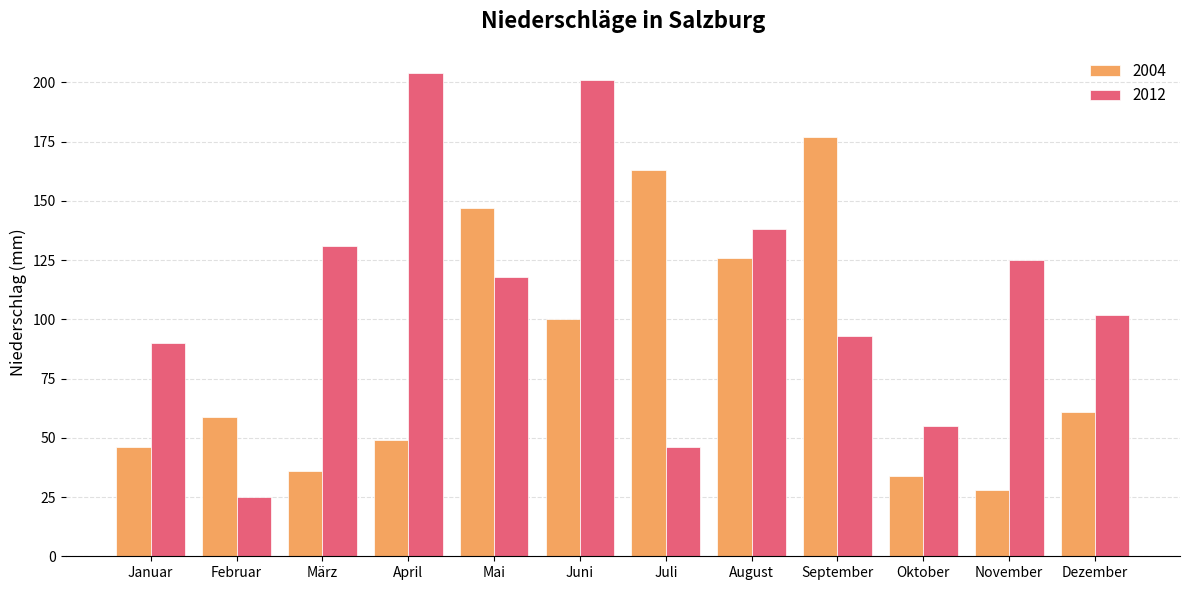

At which category is the sum across all series the highest?

Juni